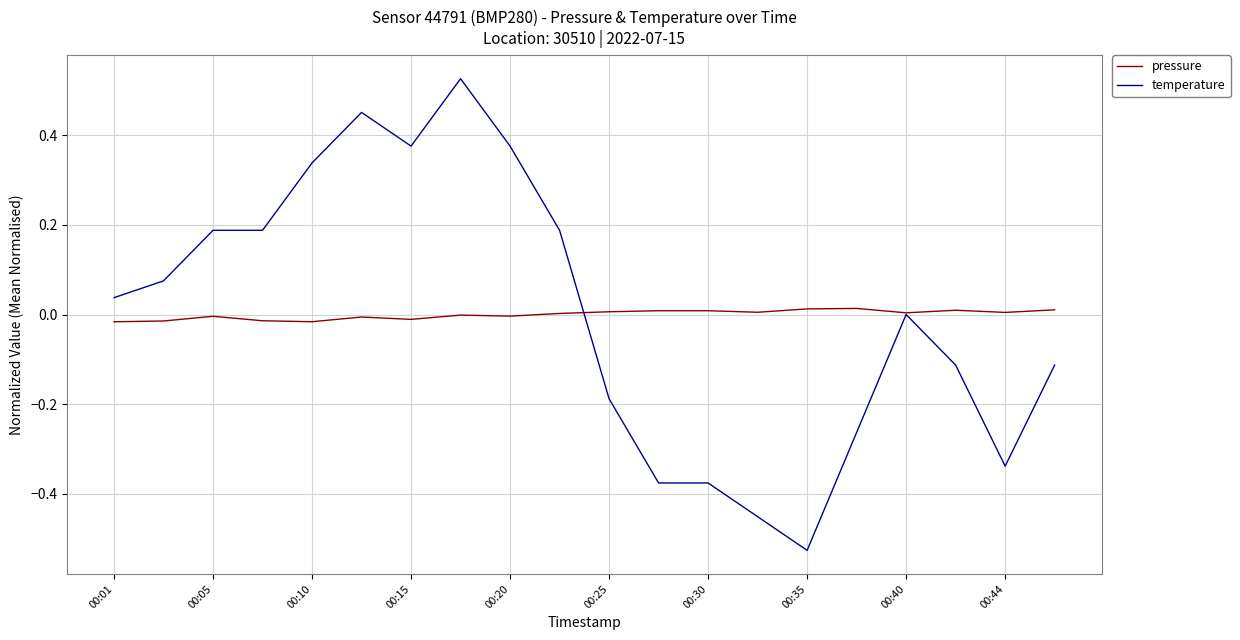

What is the difference between the maximum and second lowest values in the temperature series?

1.0